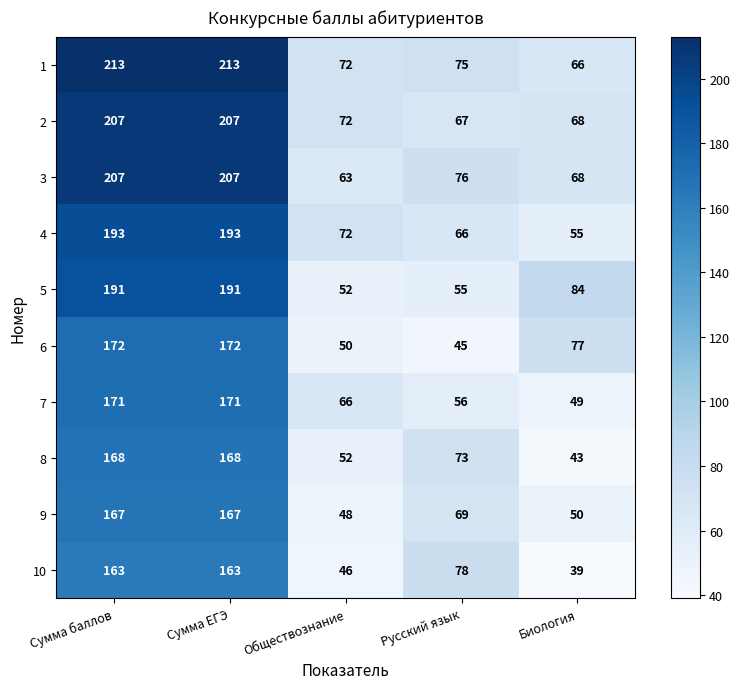

What is the spread (max minus min) of values at Русский язык?

33